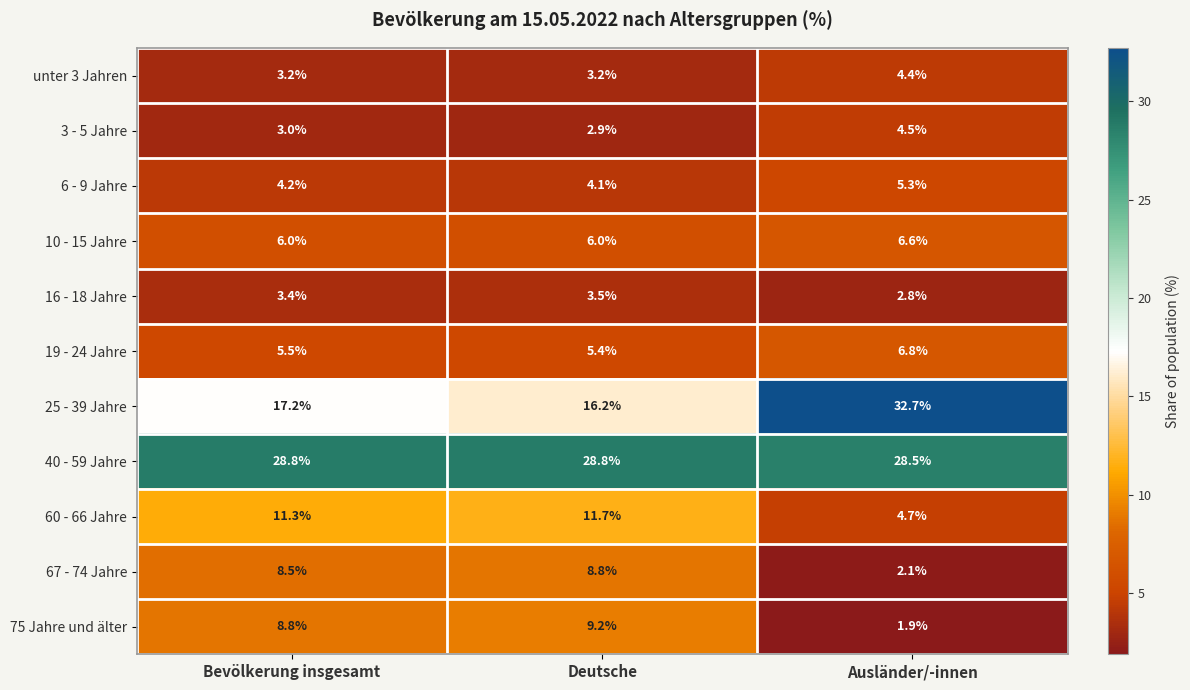

List the series in order of their peak value, highest first.

25 - 39 Jahre, 40 - 59 Jahre, 60 - 66 Jahre, 75 Jahre und älter, 67 - 74 Jahre, 19 - 24 Jahre, 10 - 15 Jahre, 6 - 9 Jahre, 3 - 5 Jahre, unter 3 Jahren, 16 - 18 Jahre